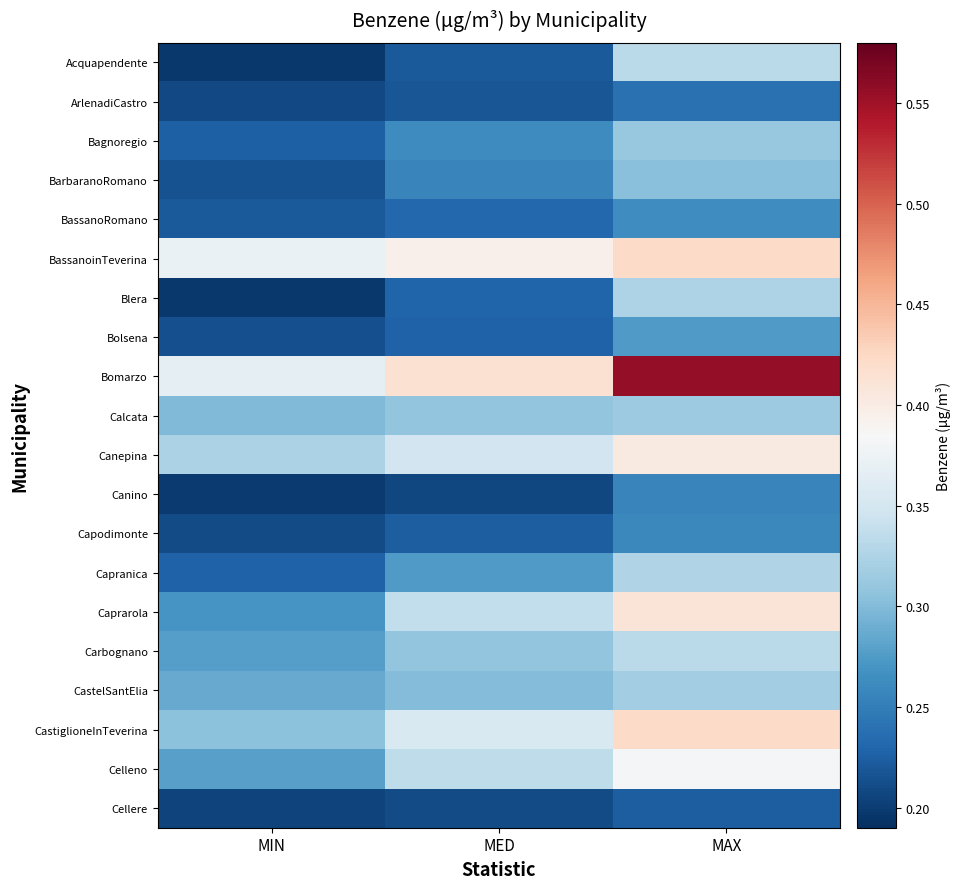

List the series in order of their peak value, lowest first.

Cellere, ArlenadiCastro, Canino, Capodimonte, BassanoRomano, Bolsena, BarbaranoRomano, Bagnoregio, Calcata, CastelSantElia, Blera, Capranica, Carbognano, Acquapendente, Celleno, Canepina, Caprarola, BassanoinTeverina, CastiglioneInTeverina, Bomarzo